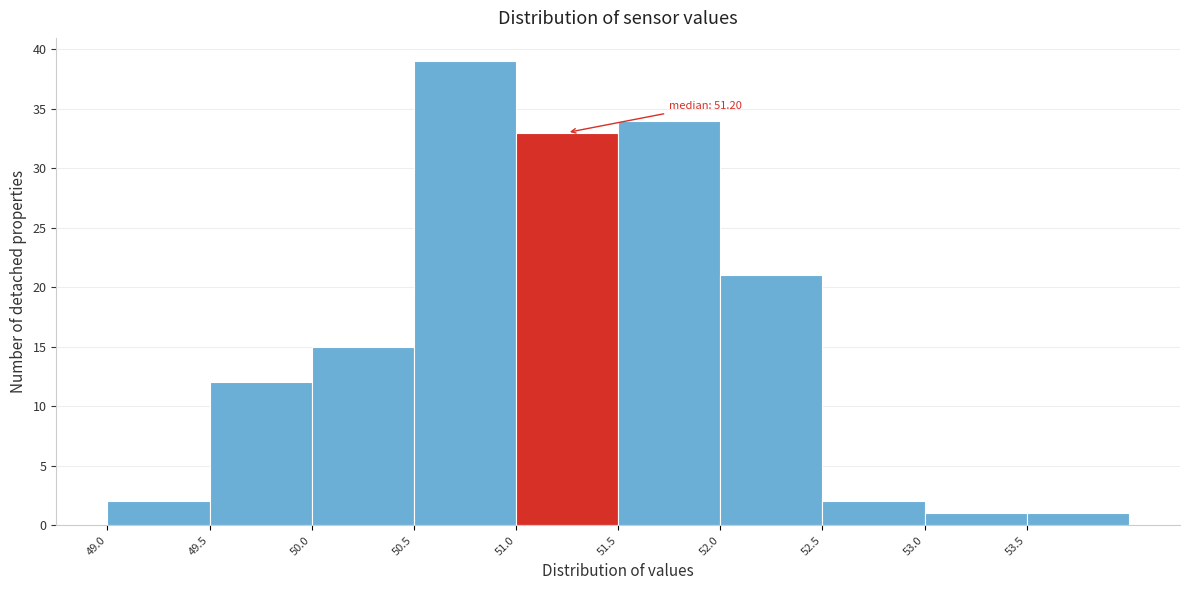

Which range on the x-axis has the tallest bar?

50.5 to 51.0